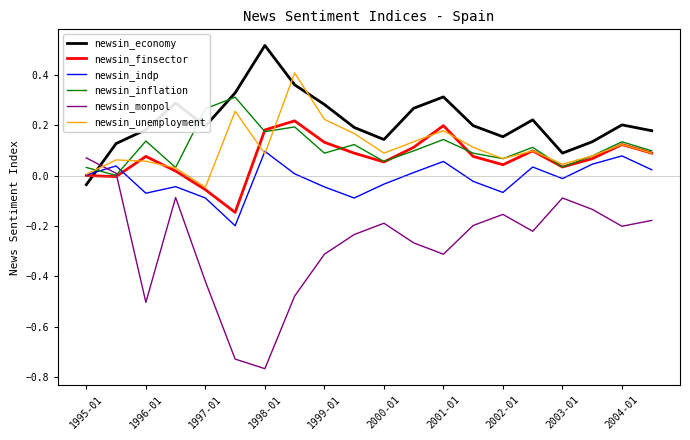

Which series has the largest range (max minus min)?

newsin_monpol